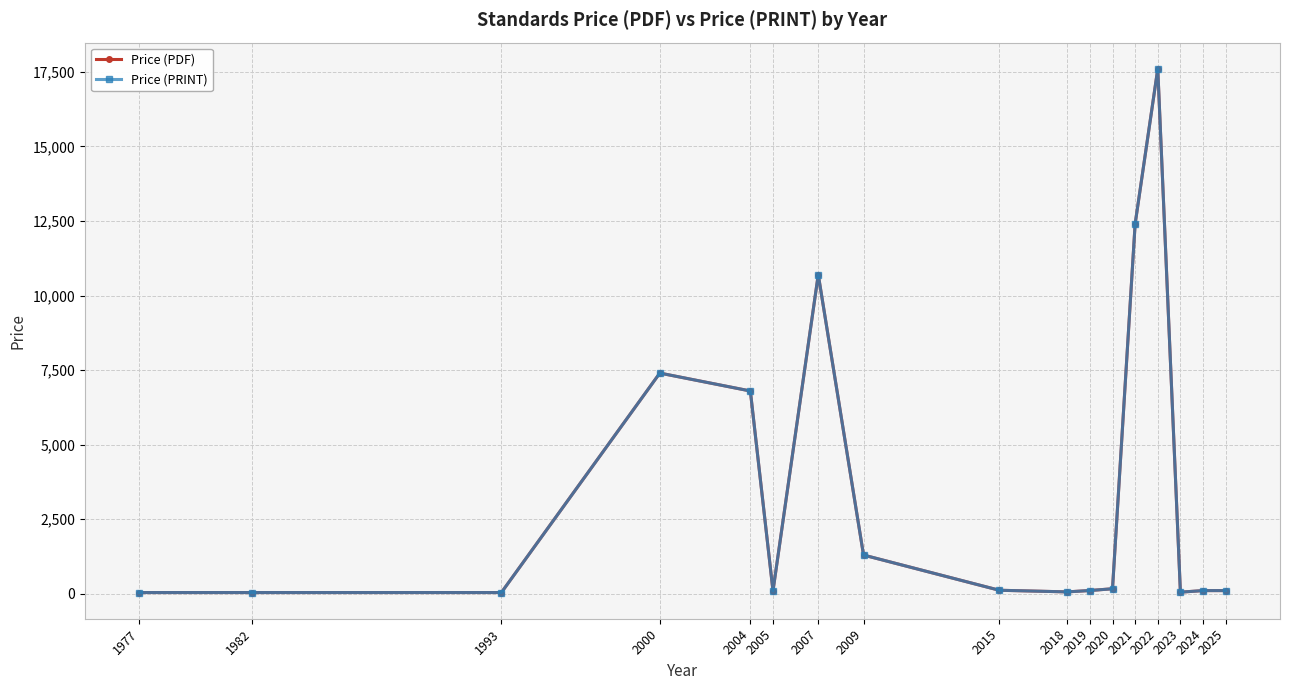

Does the chart have visible grid lines?

Yes